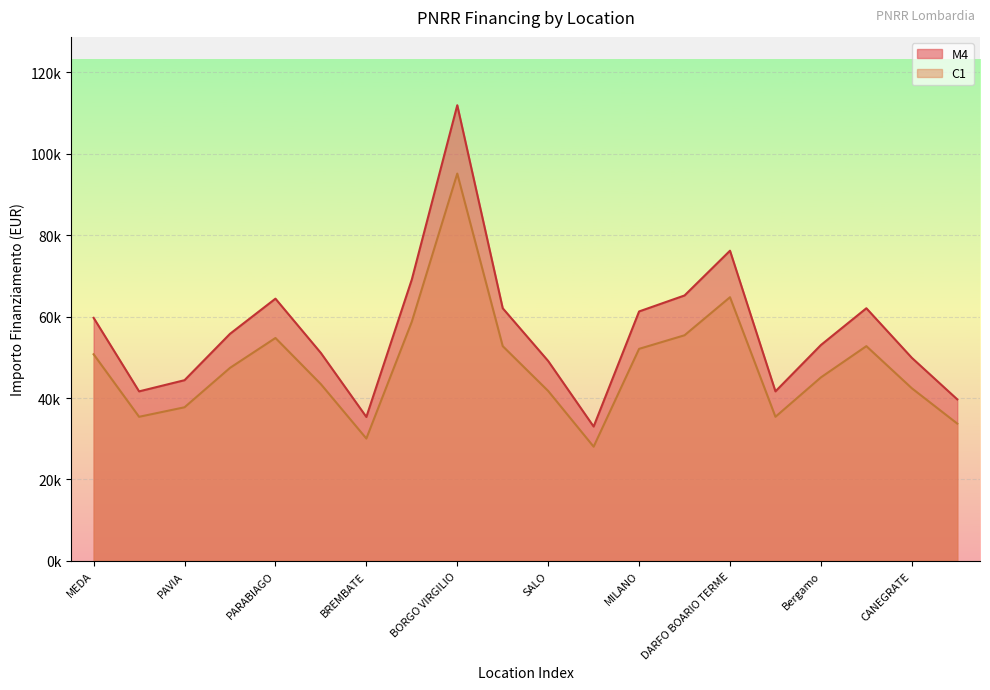

What is the average value of the M4 series?

56328.1